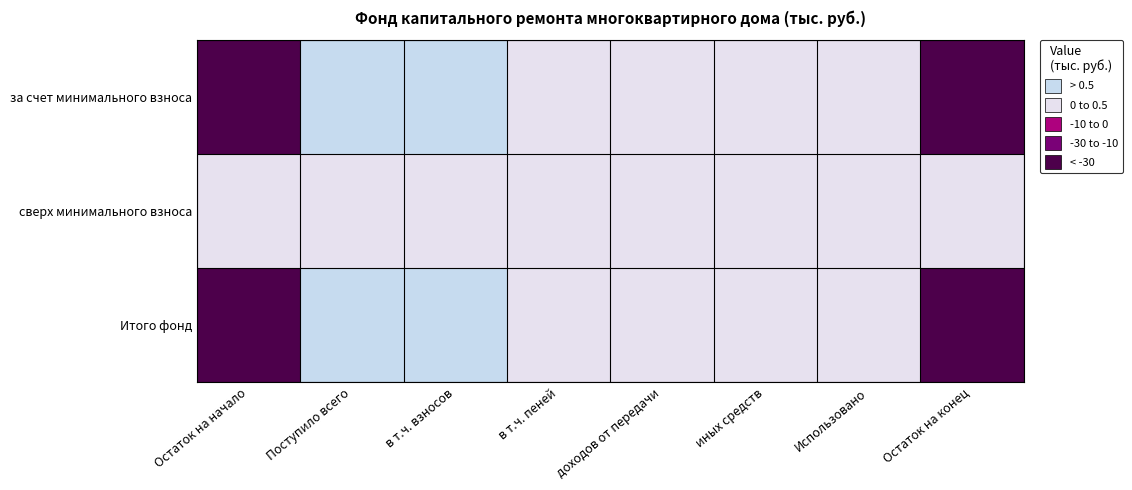

What is the difference between the highest and lowest values at Остаток на конец?

33.1